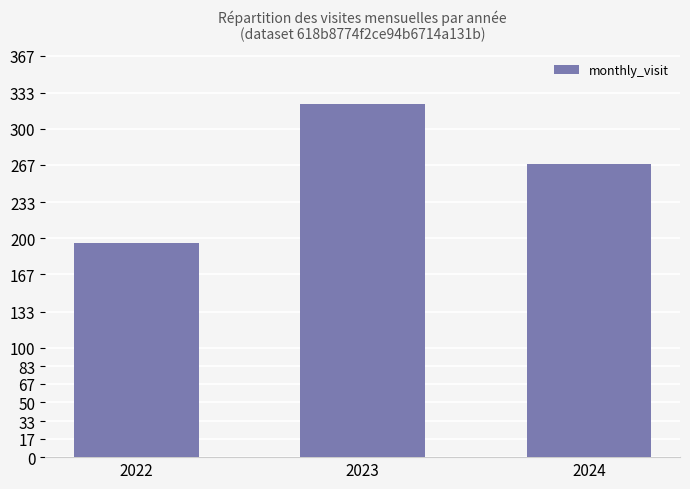

Where is the data nearest to the value 259?

2024